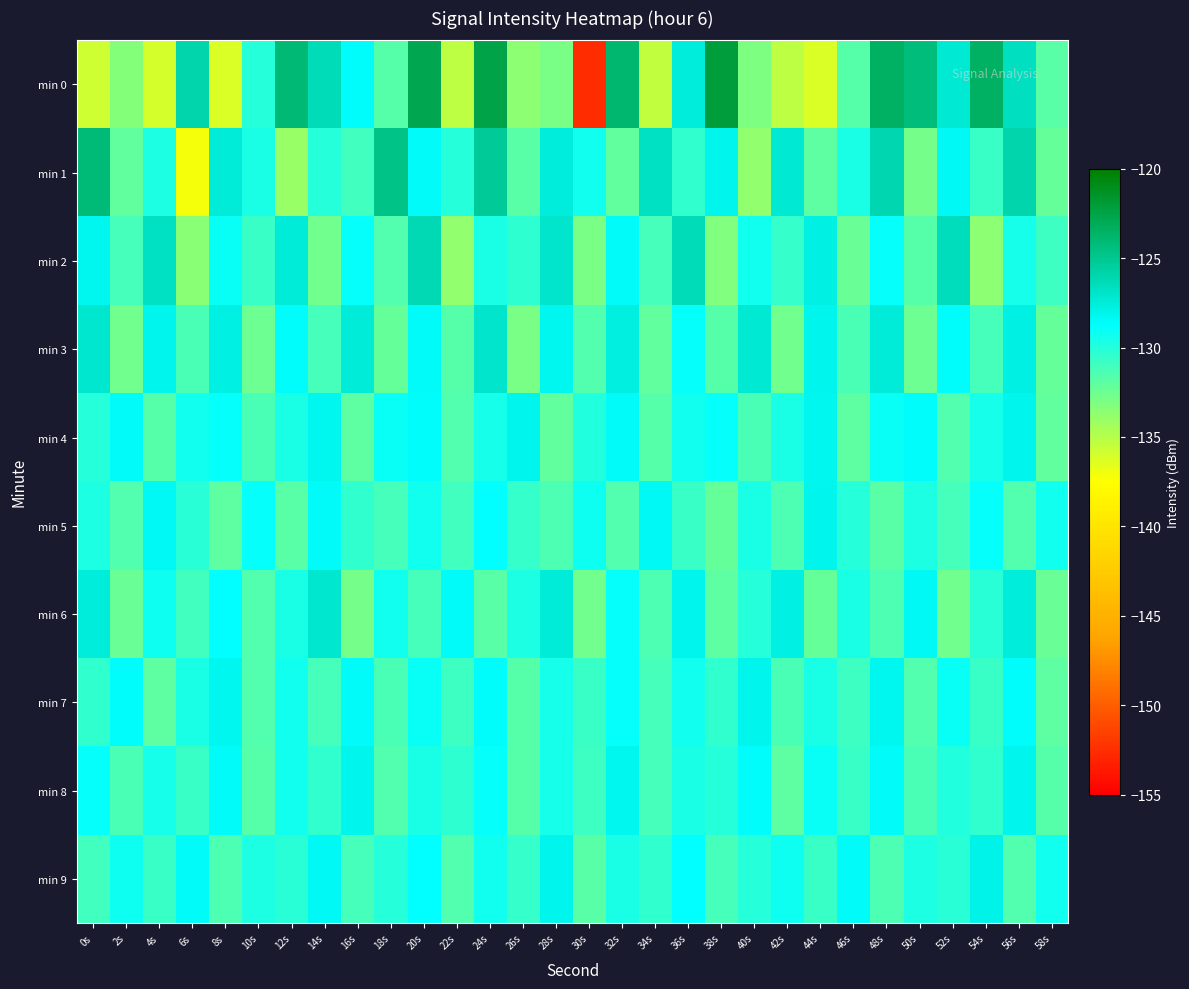

Between 8s and 54s, which series saw the biggest shift?

min 0